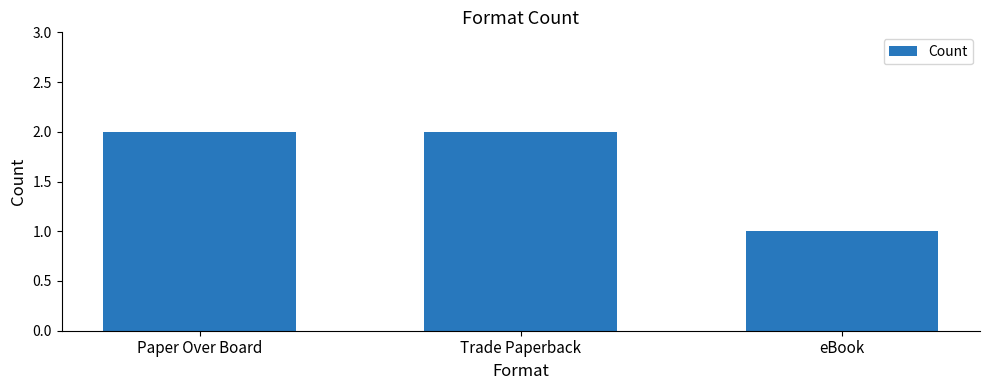

What is the value of the 3rd bar from the left?

1